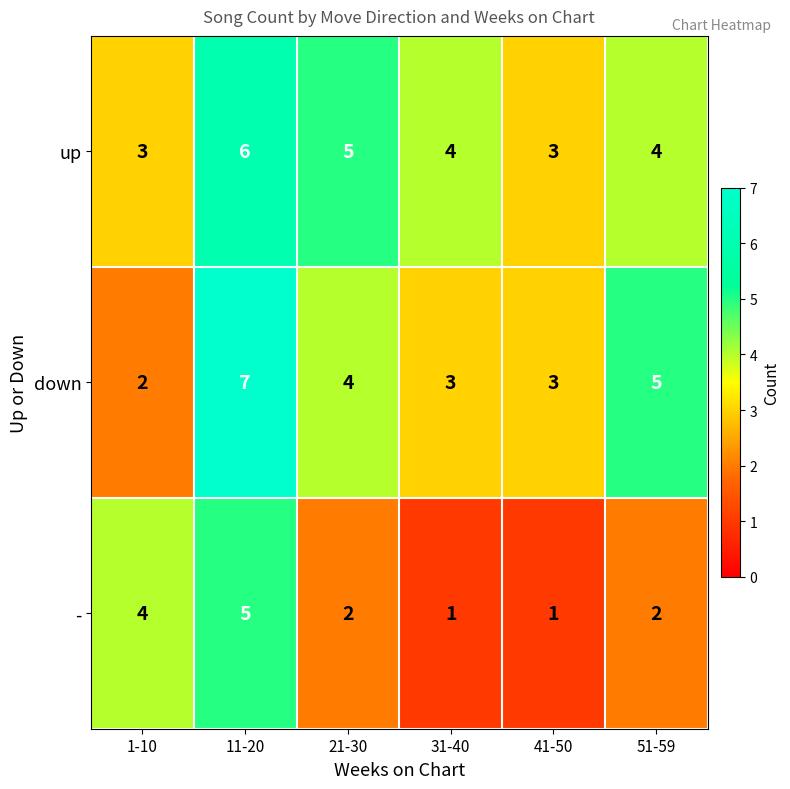

Which series has the widest spread of values?

down